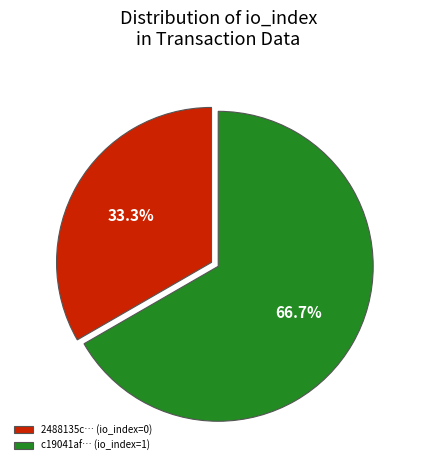

Do 2488135c… (io_index=0) and c19041af… (io_index=1) together represent more than half of the pie?

Yes